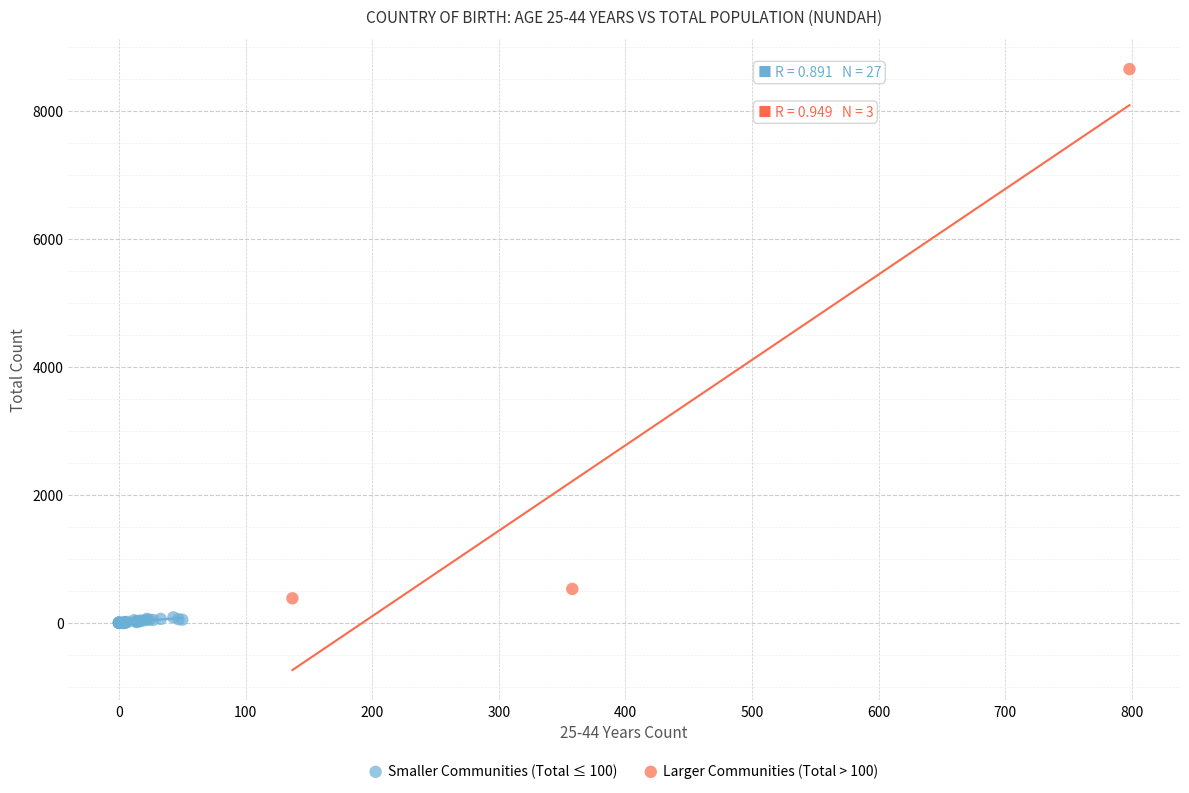

Which series has the widest spread of Y values?

Larger Communities (Total > 100)